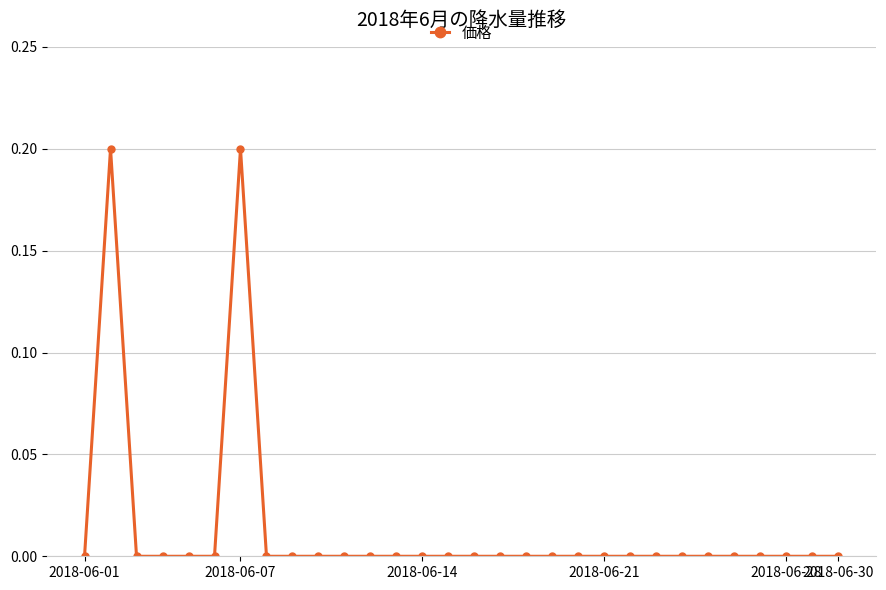

What is the sum of all values?

0.4